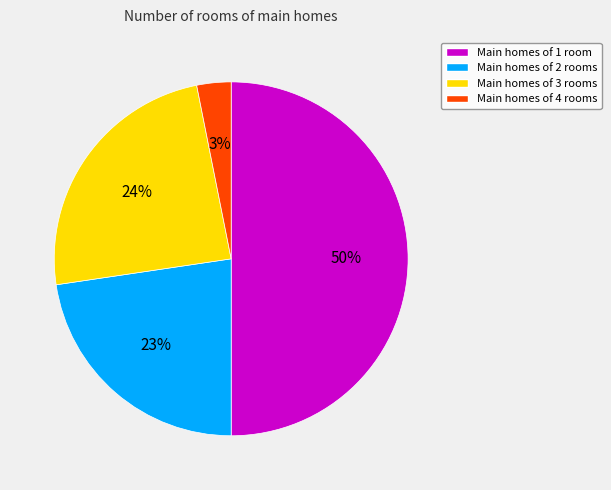

To the nearest percent, what is the difference between the largest and smallest slice percentages?

47%